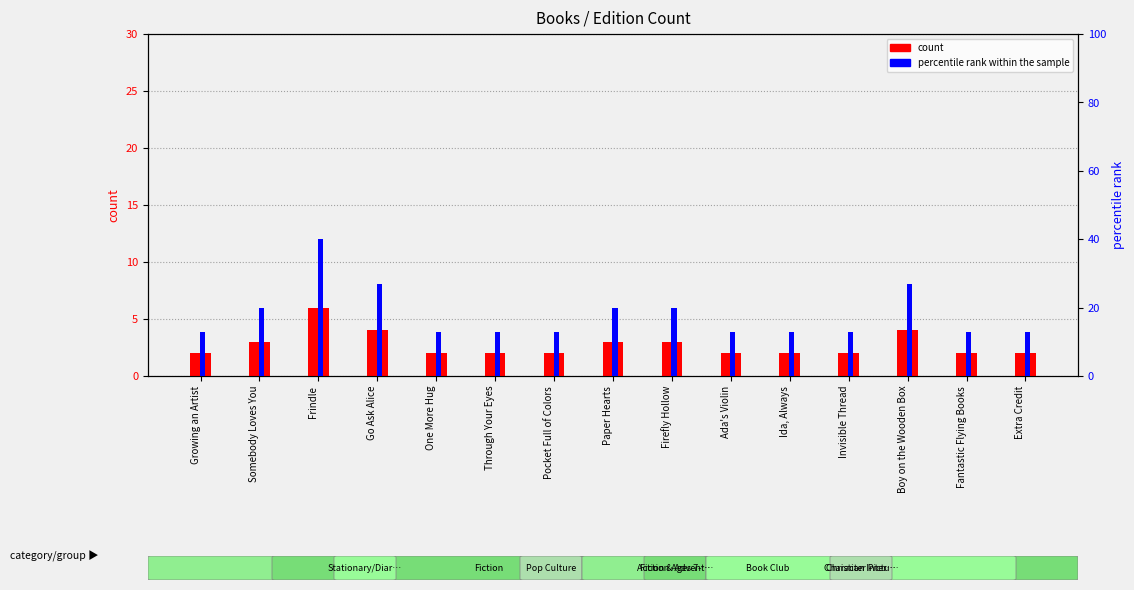

What value does the count series have at Boy on the Wooden Box?

4